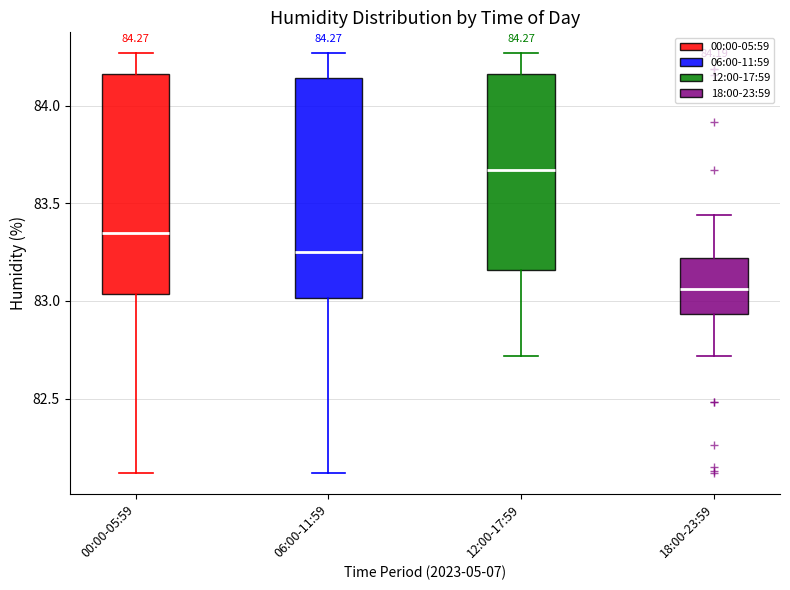

Which box has the lowest median line?

18:00-23:59